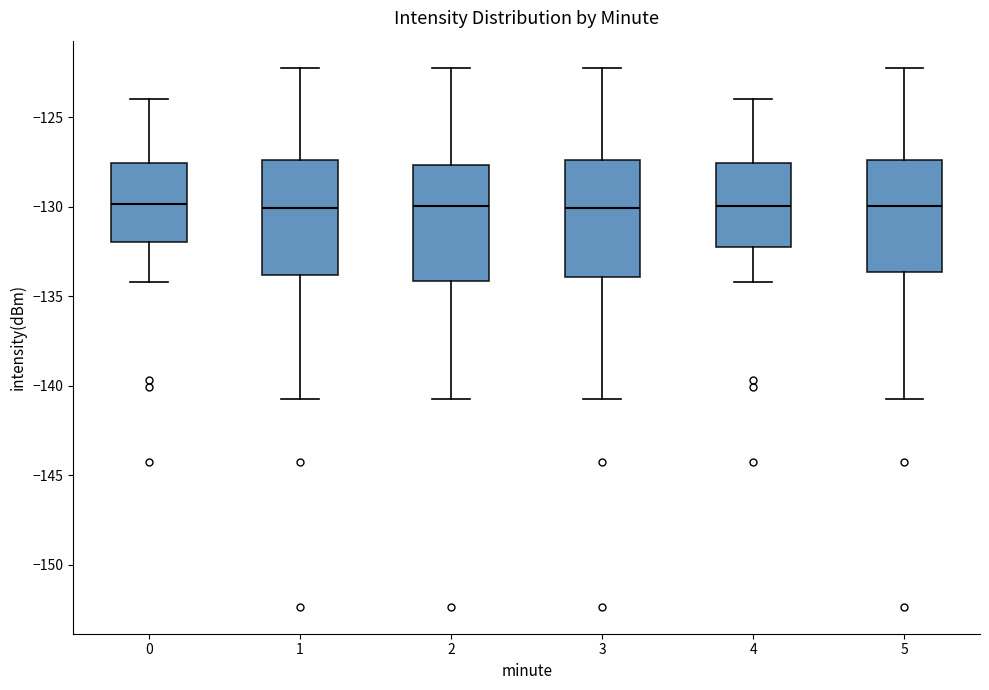

Reading left to right, transcribe this box plot: for each box, give where its median line is, the range the box spans, and where its two whiskers end, as read against the y-axis. The values are not printed on the chart, so give them approximately, as read against the axis.

0: median -130.0, box -132.0 to -127.5, whiskers -134.0 to -124.0
1: median -130.0, box -134.0 to -127.5, whiskers -140.5 to -122.0
2: median -130.0, box -134.0 to -127.5, whiskers -140.5 to -122.0
3: median -130.0, box -134.0 to -127.5, whiskers -140.5 to -122.0
4: median -130.0, box -132.5 to -127.5, whiskers -134.0 to -124.0
5: median -130.0, box -133.5 to -127.5, whiskers -140.5 to -122.0